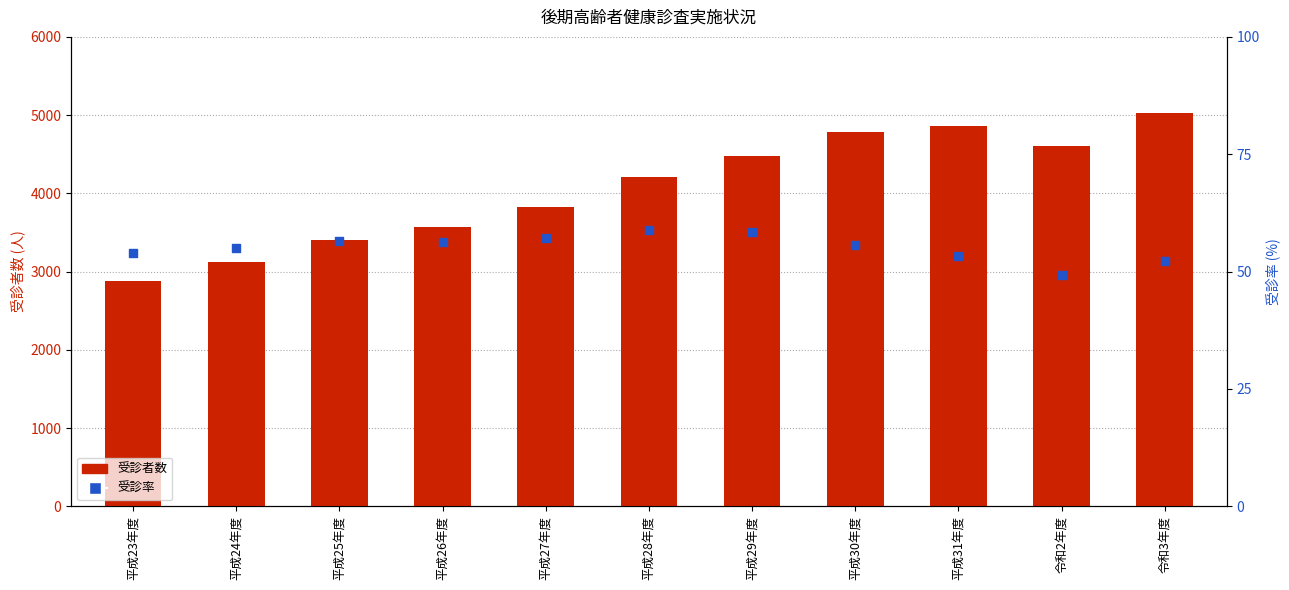

What is the total value across all series at 平成24年度?

3172.9